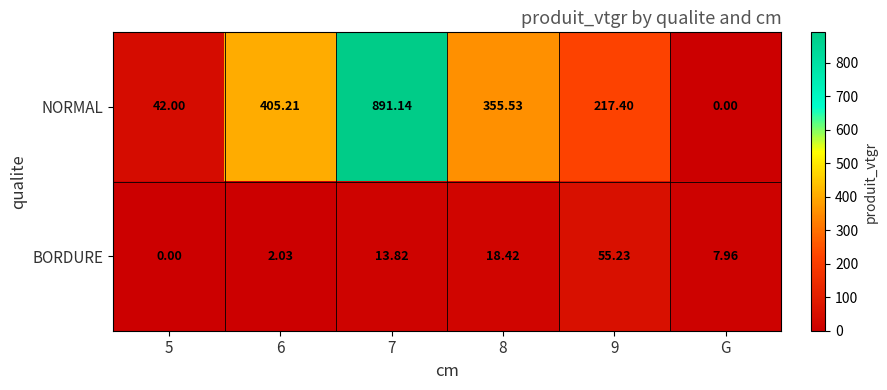

Rank the series by their maximum value, from lowest to highest.

BORDURE, NORMAL